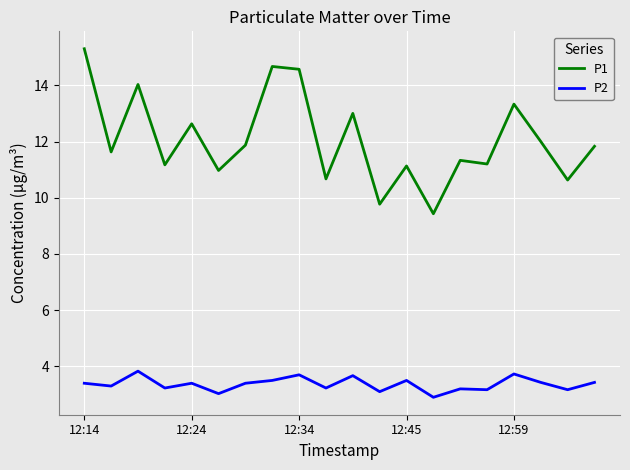

What is the difference between the maximum and minimum values in the P2 series?

0.9